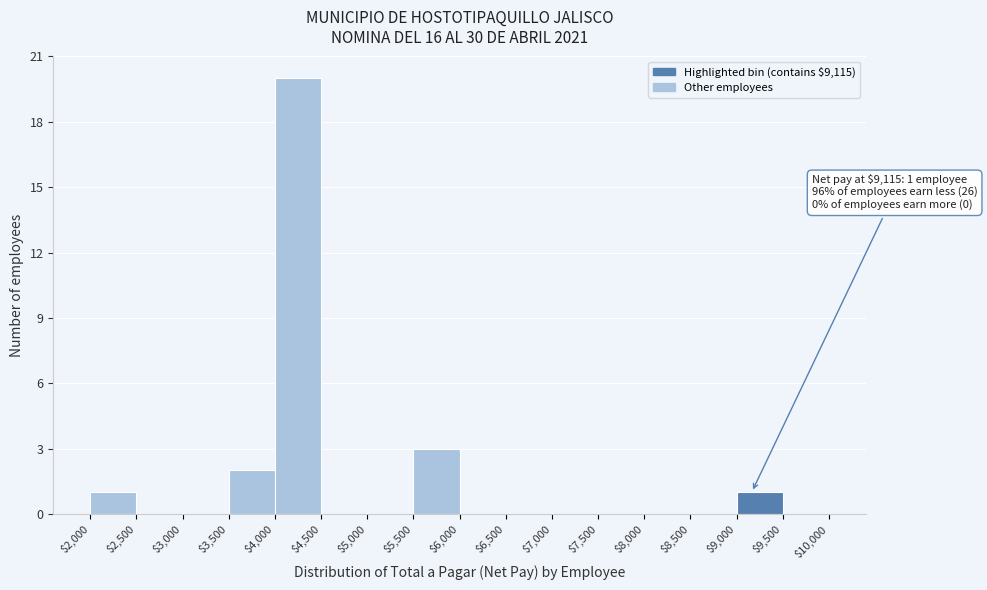

Which range on the x-axis has the tallest bar?

$4,000 to $4,500